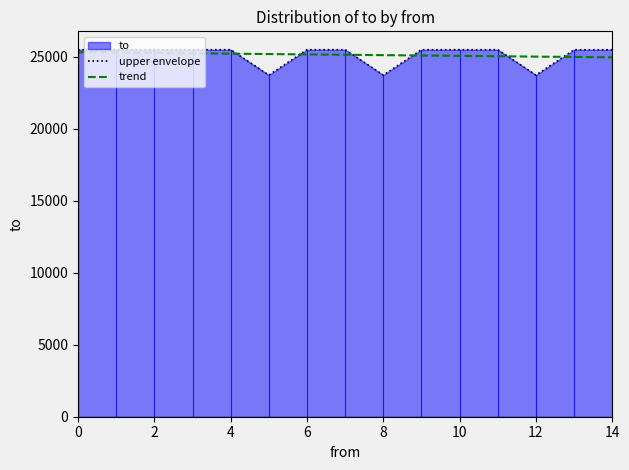

What is the maximum value shown in the chart?

25483.0